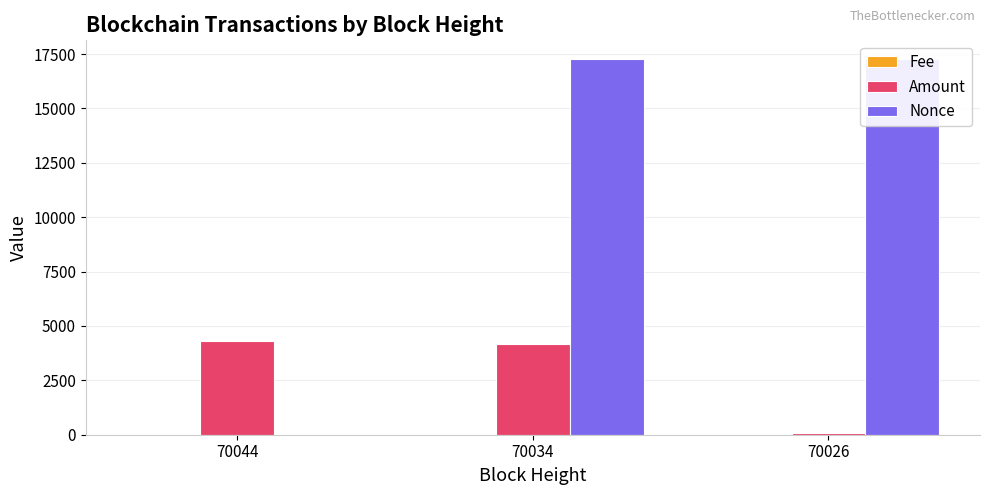

At which category is the sum across all series the highest?

70034